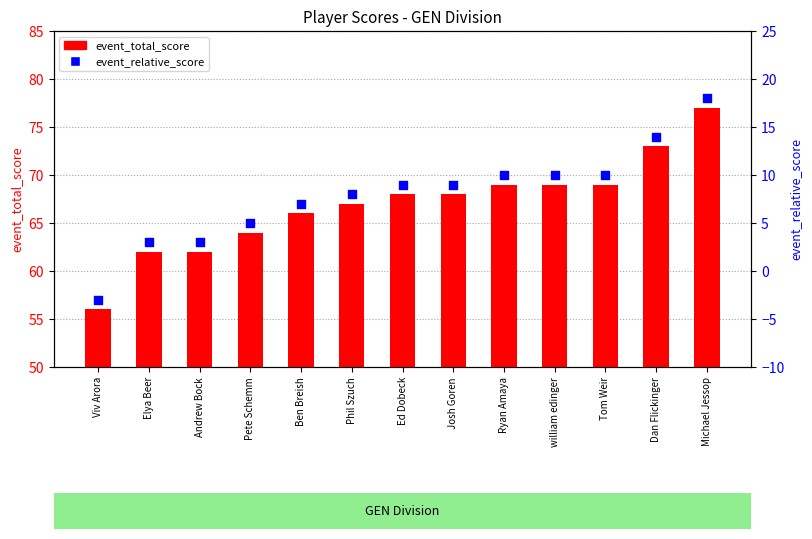

What are all the series names shown in the legend?

event_total_score, event_relative_score